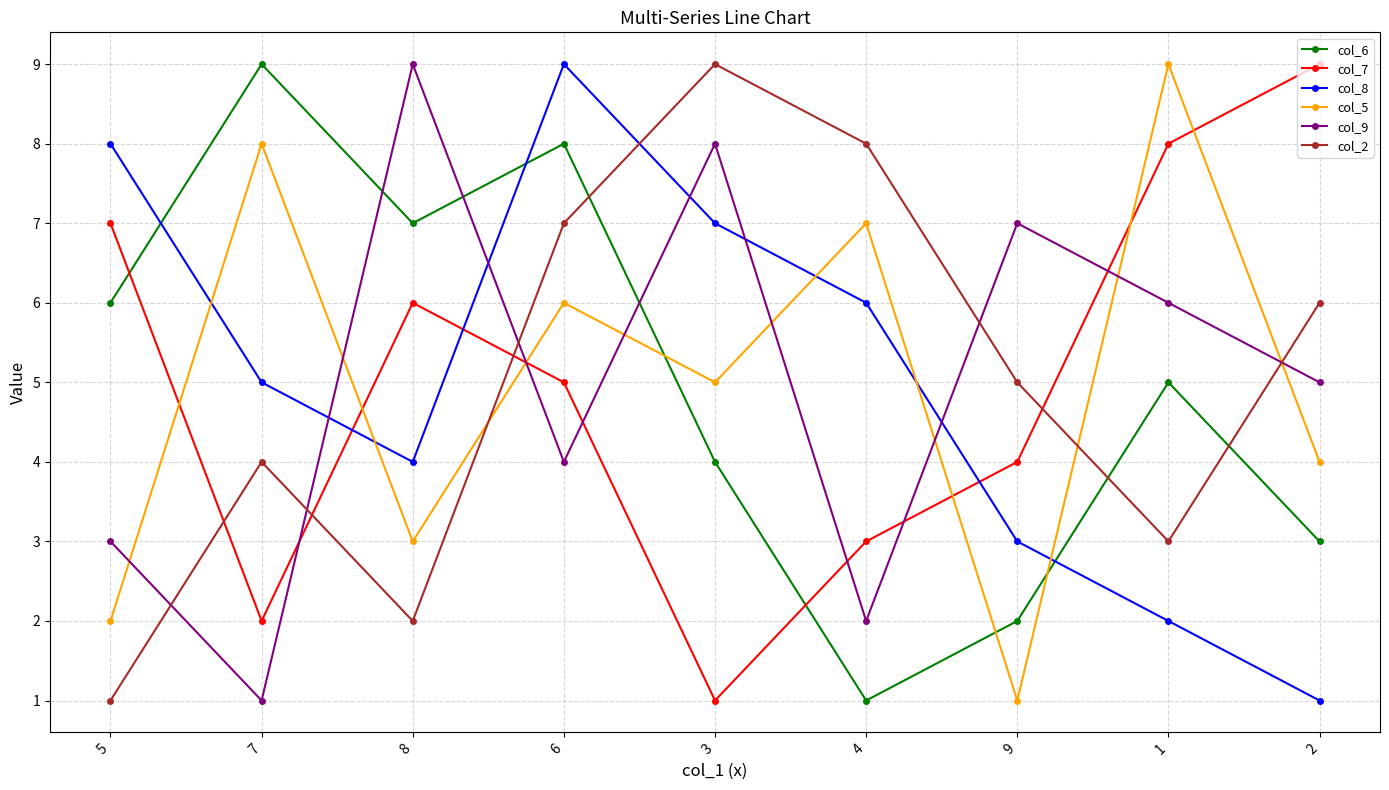

What value does the col_6 series have at 8?

7